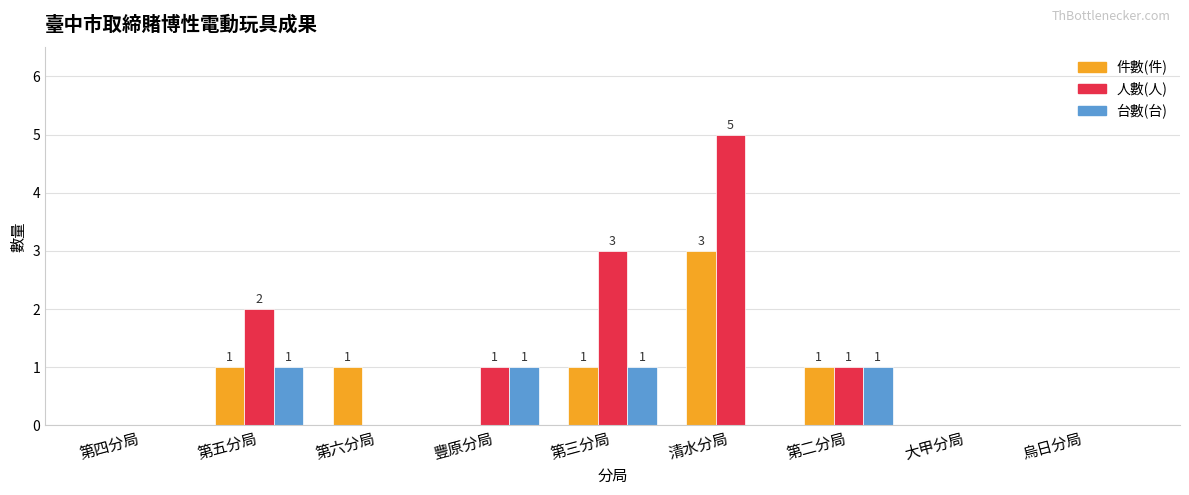

At which label does 人數(人) reach its peak?

清水分局